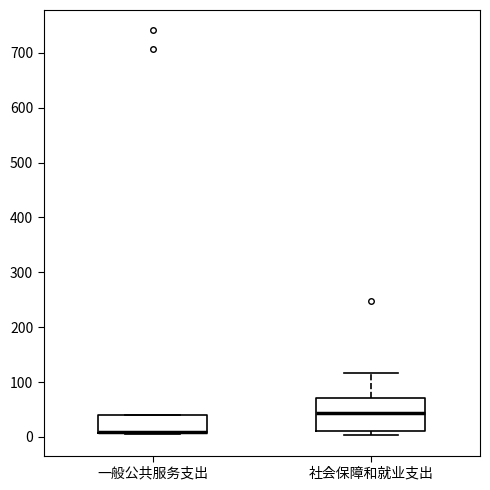

Reading left to right, read every box against the y-axis: the position of its median line, the range the box covers, and the ends of its whiskers. The values are not printed on the chart, so give them approximately, as read against the axis.

一般公共服务支出: median 10 (drawn on the box's lower edge), box 10 to 40, whiskers 10 to 40
社会保障和就业支出: median 40, box 10 to 70, whiskers 0 to 120